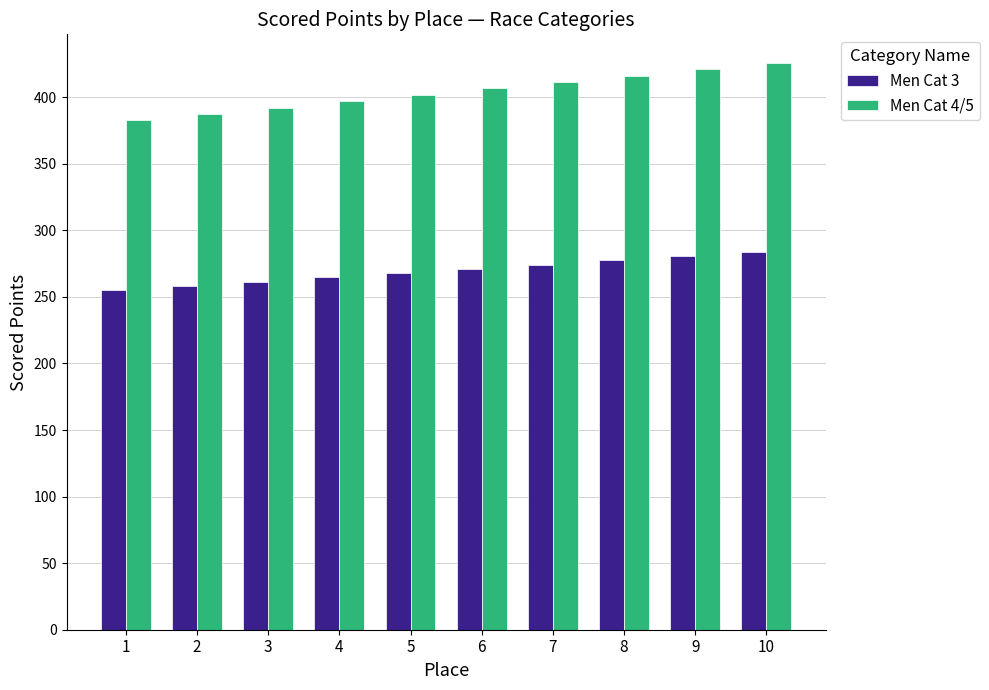

What are all the series names shown in the legend?

Men Cat 3, Men Cat 4/5